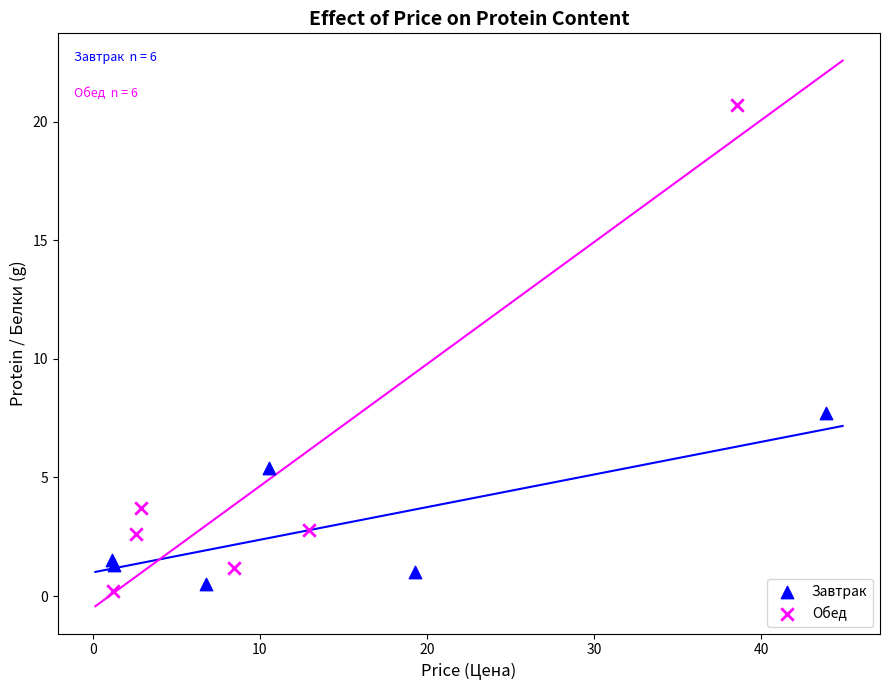

Which series contains the highest Y value?

Обед